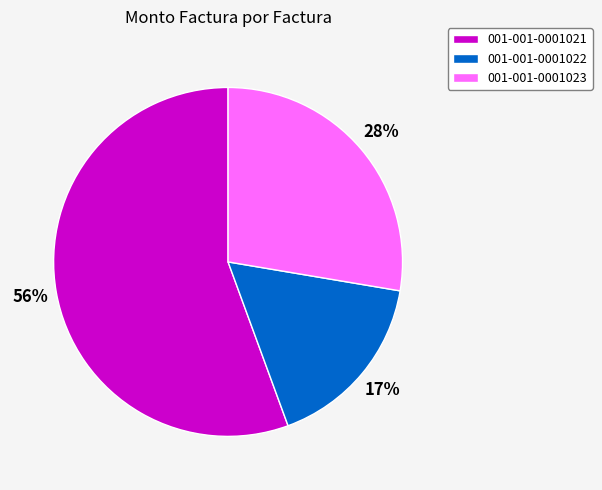

Combined, do 001-001-0001022 and 001-001-0001023 account for over 50%?

No